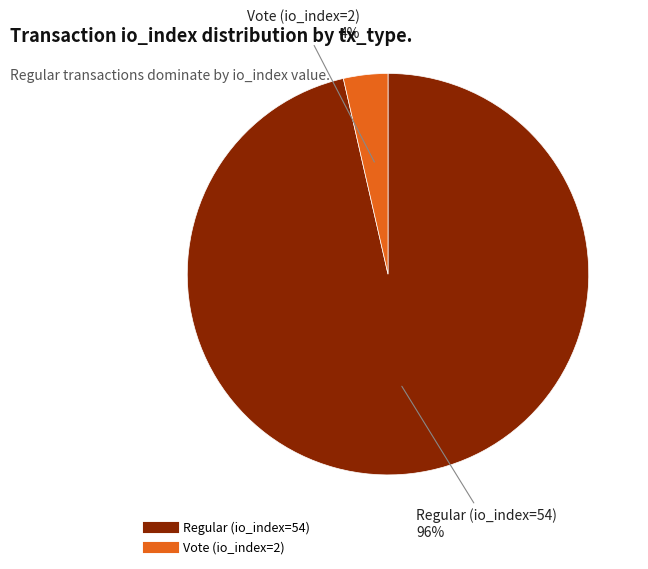

Rank the categories by value from highest to lowest.

Regular (io_index=54), Vote (io_index=2)